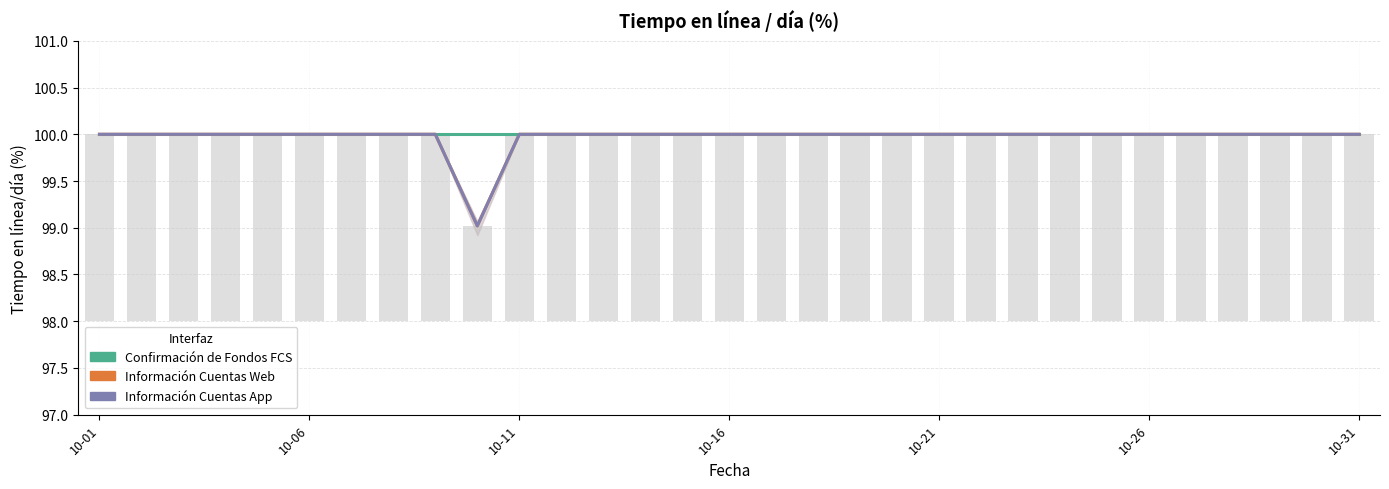

At which label is Confirmación de Fondos FCS closest to 100?

10-01